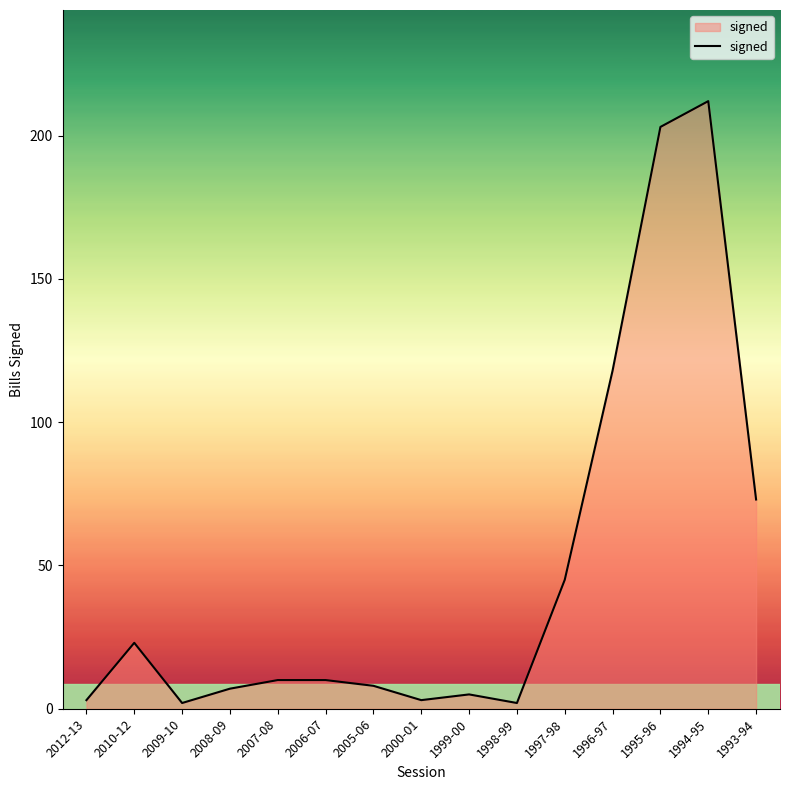

Which has a higher value, 2006-07 or 1997-98?

1997-98